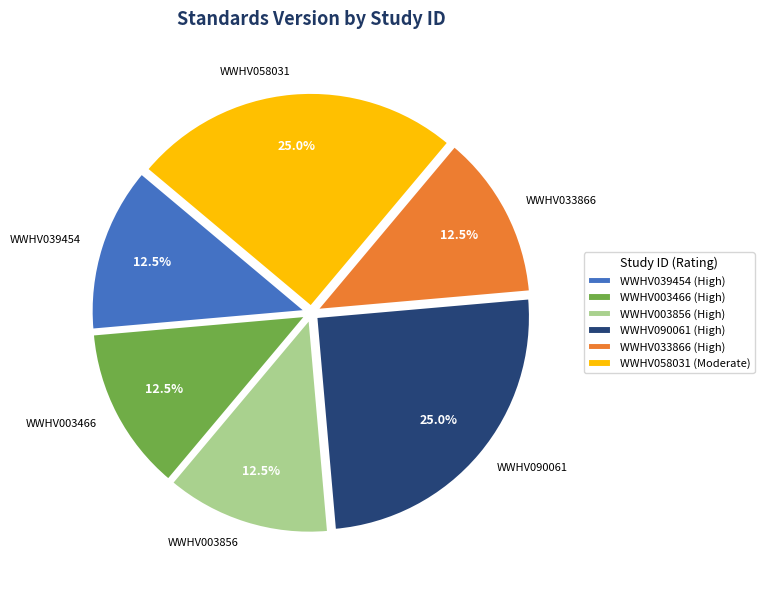

What percentage do WWHV058031 and WWHV039454 together represent?

37.5%